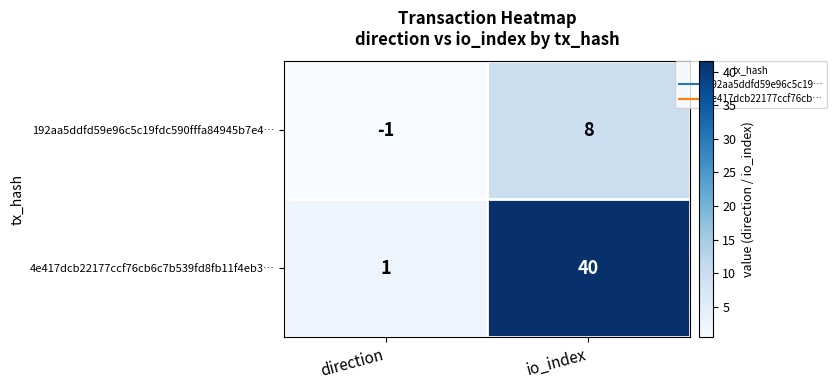

Is it true that 4e417dcb22177ccf76cb6c7b539fd8fb11f4eb3… equals 17 at io_index?

False